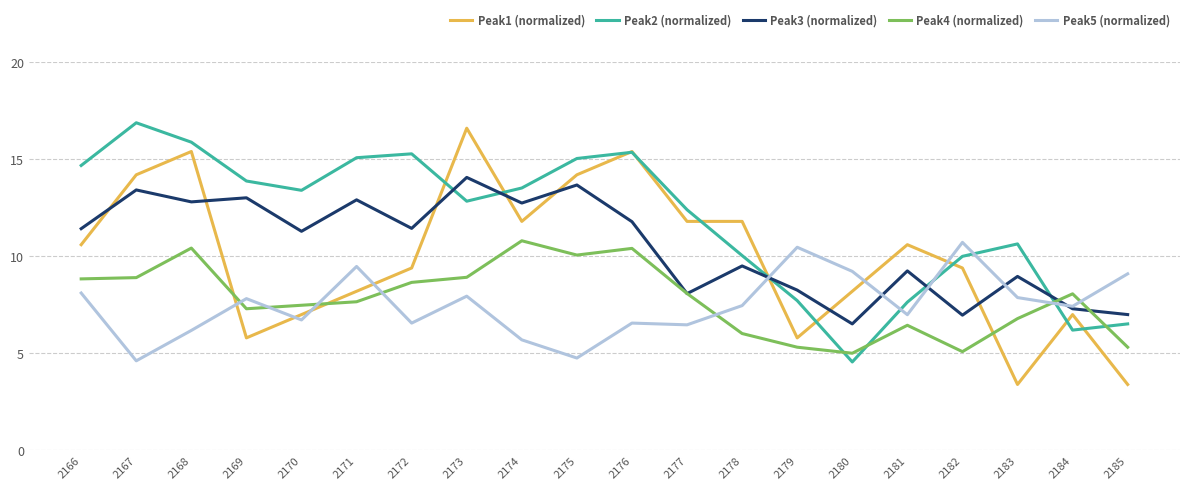

How many intersections are there between Peak2 (normalized) and Peak3 (normalized)?

5